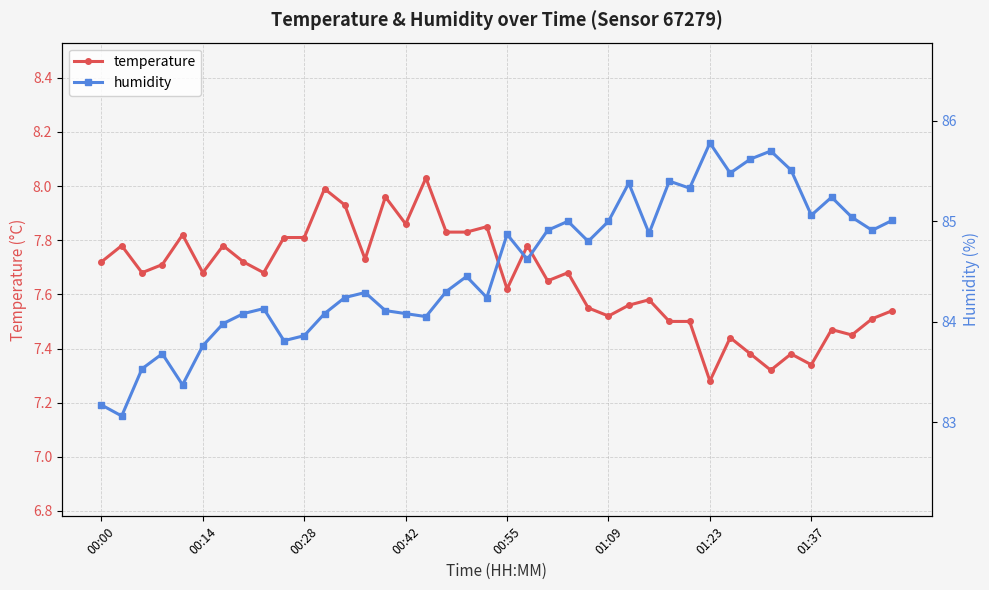

Reading left to right, what are all the values shown in this chart?

temperature: 7.7	7.8	7.7	7.7	7.8	7.7	7.8	7.7	7.7	7.8	7.8	8.0	7.9	7.7	8.0	7.9	8.0	7.8	7.8	7.8	7.6	7.8	7.7	7.7	7.5	7.5	7.6	7.6	7.5	7.5	7.3	7.4	7.4	7.3	7.4	7.3	7.5	7.5	7.5	7.5
humidity: 83.2	83.1	83.5	83.7	83.4	83.8	84.0	84.1	84.1	83.8	83.9	84.1	84.2	84.3	84.1	84.1	84.0	84.3	84.5	84.2	84.9	84.6	84.9	85.0	84.8	85.0	85.4	84.9	85.4	85.3	85.8	85.5	85.6	85.7	85.5	85.1	85.2	85.0	84.9	85.0